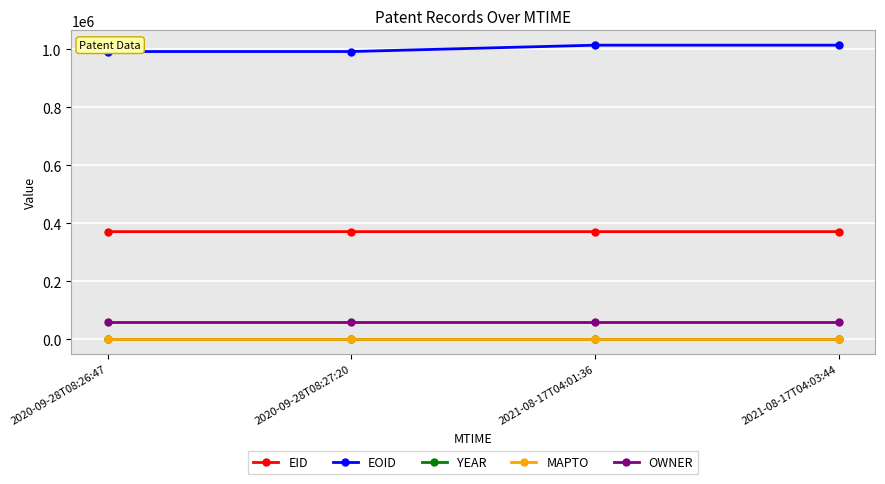

True or false: MAPTO and EOID intersect in this chart.

False